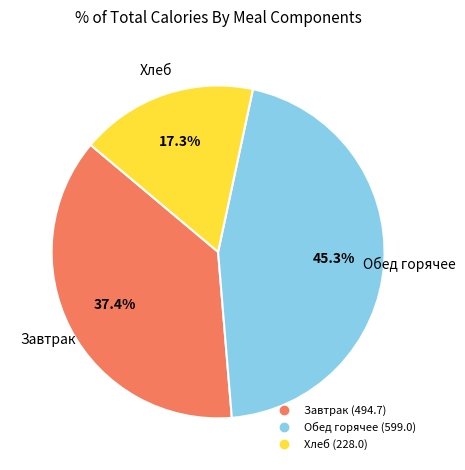

Is there any slice that represents more than half of the pie?

No